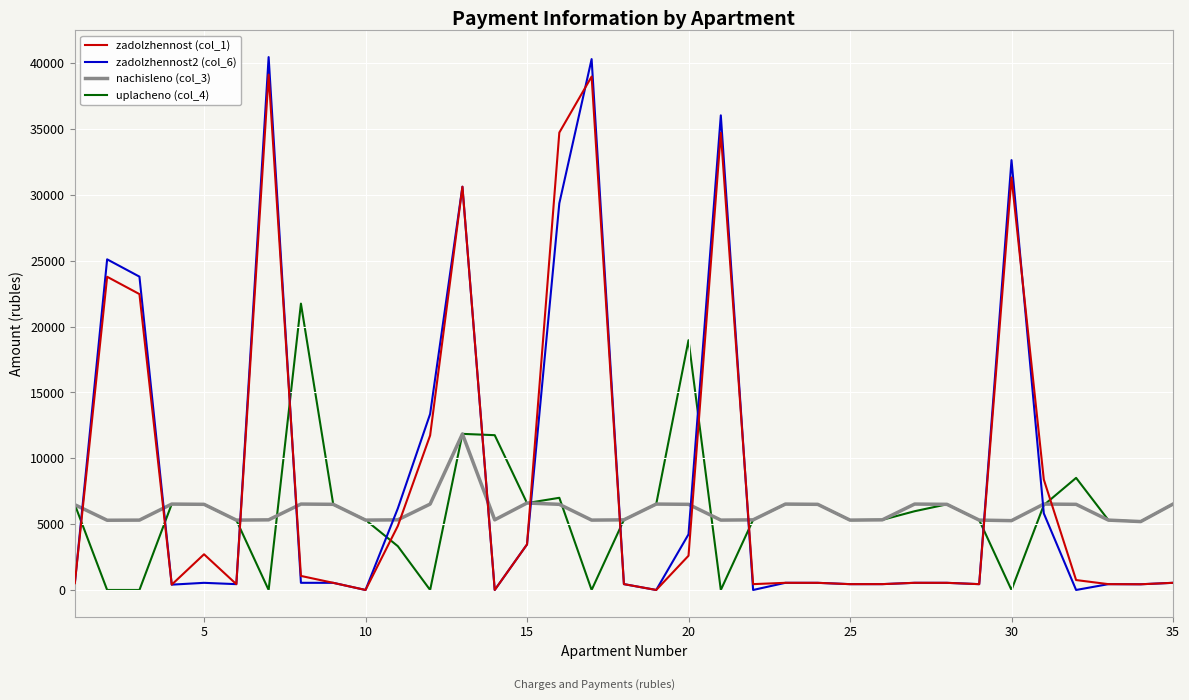

What is the minimum value for nachisleno (col_3)?

5195.0